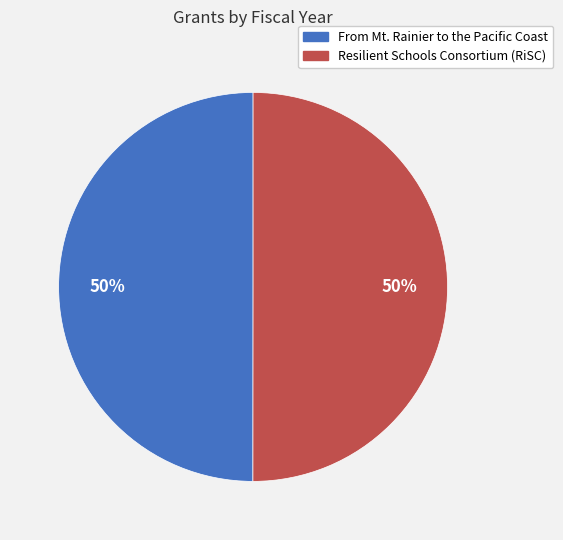

Is it true that From Mt. Rainier to the Pacific Coast is 37% of the pie?

False